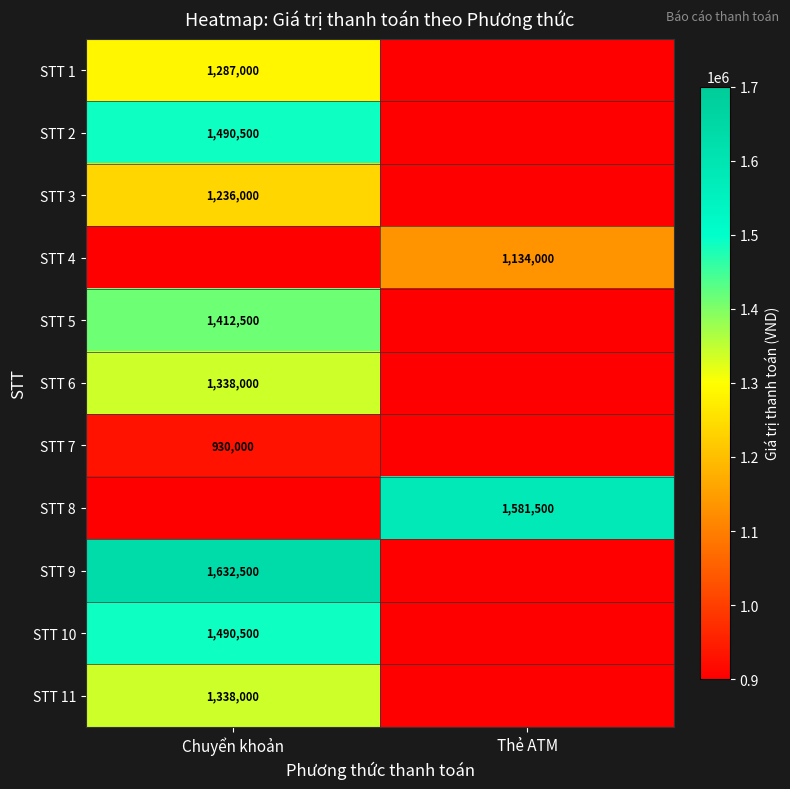

Is it true that STT 6 equals 1338000 at Chuyển khoản?

True